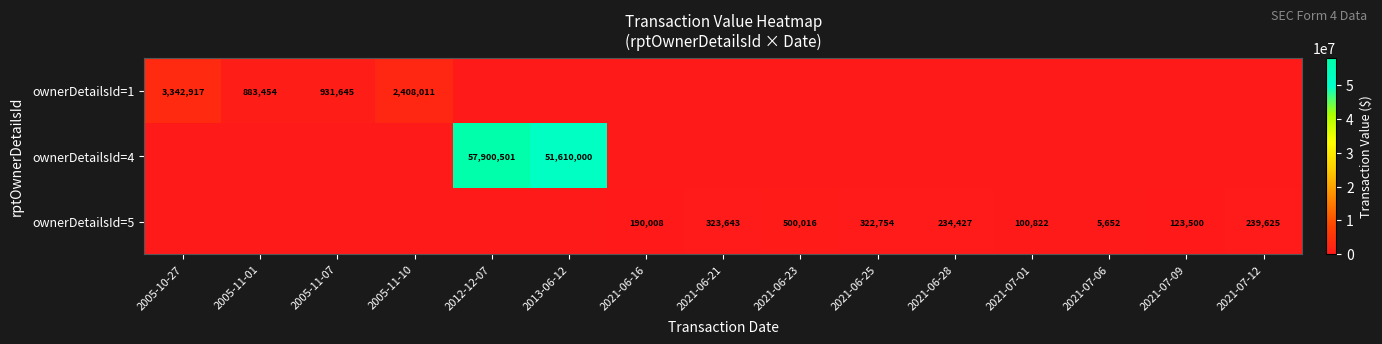

True or false: ownerDetailsId=5 has a value of 234427 at 2021-06-28.

True